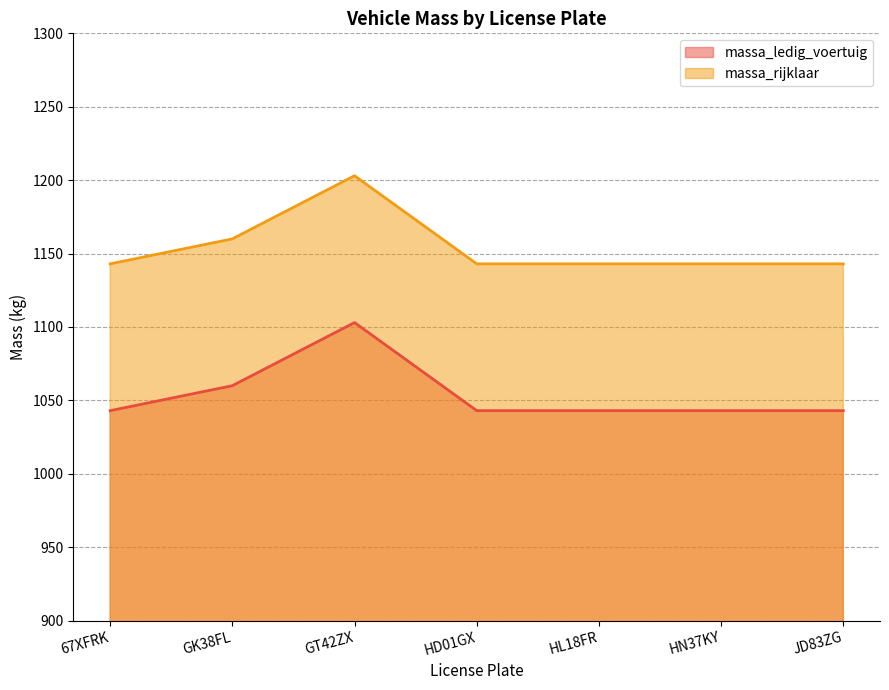

Does the chart have visible grid lines?

Yes